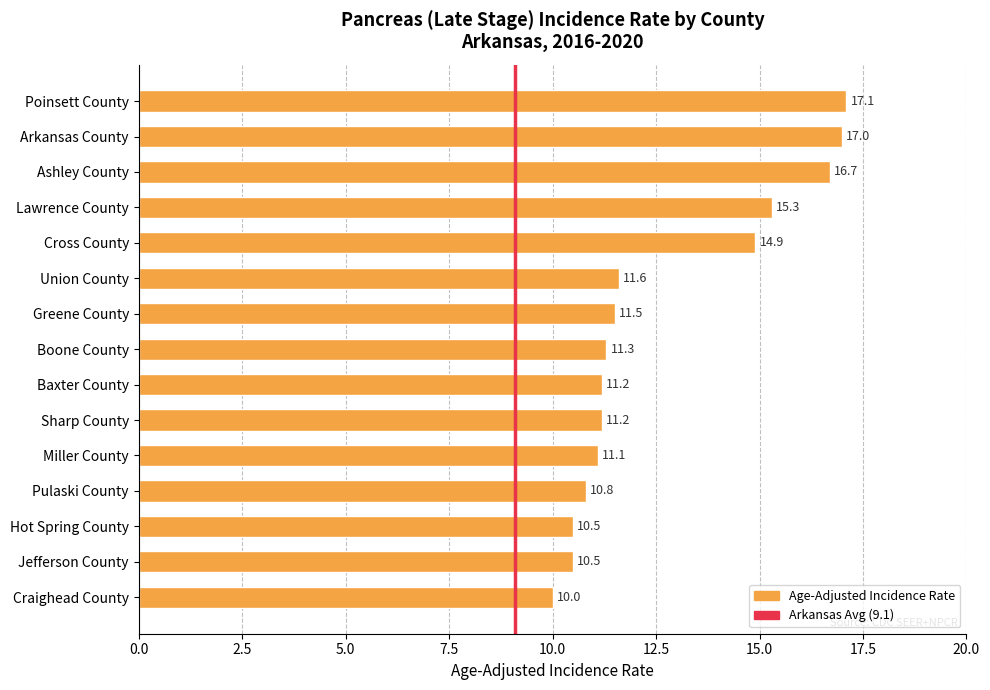

What position from the top is Boone County?

8